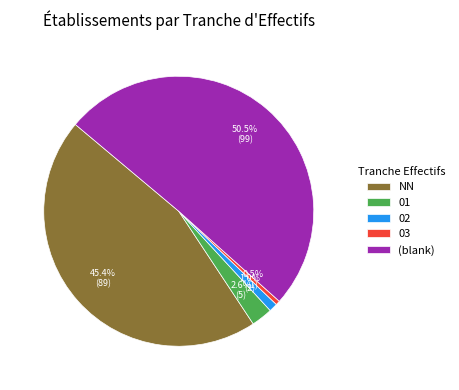

True or false: 03 accounts for 14% of the total.

False